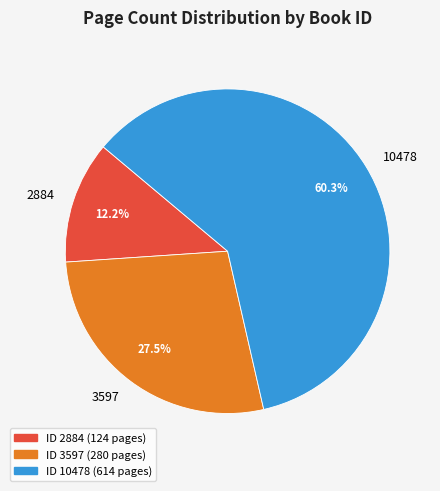

Rank the categories by value from highest to lowest.

10478, 3597, 2884